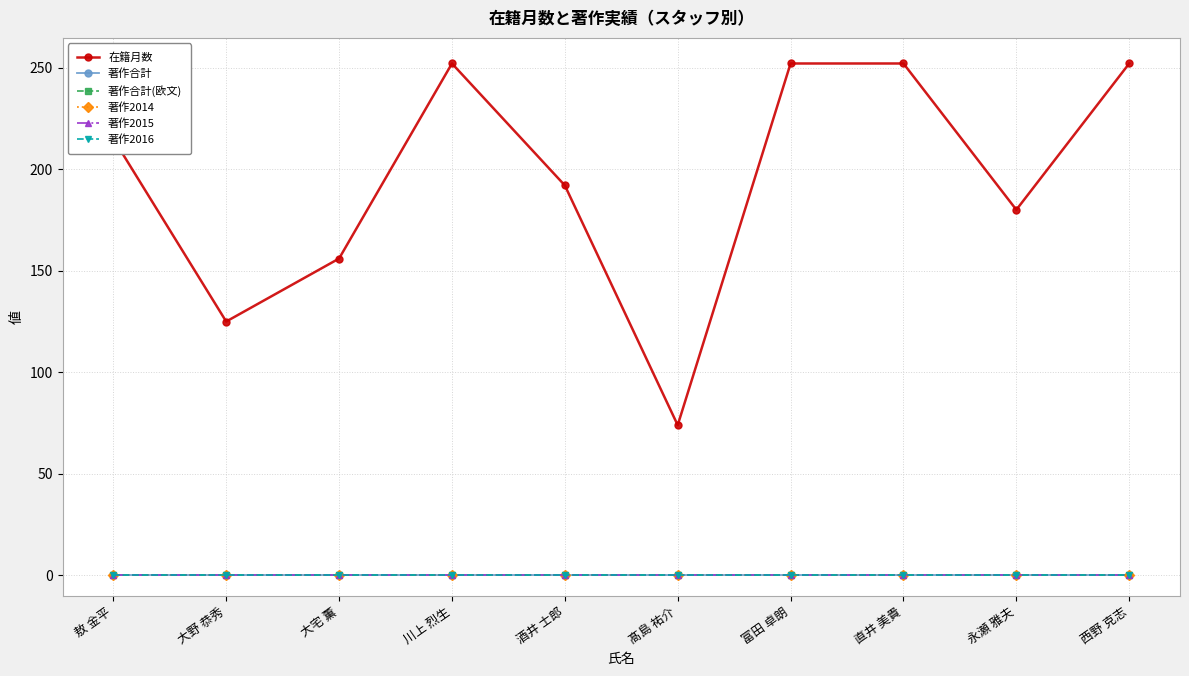

Does the chart have visible grid lines?

Yes